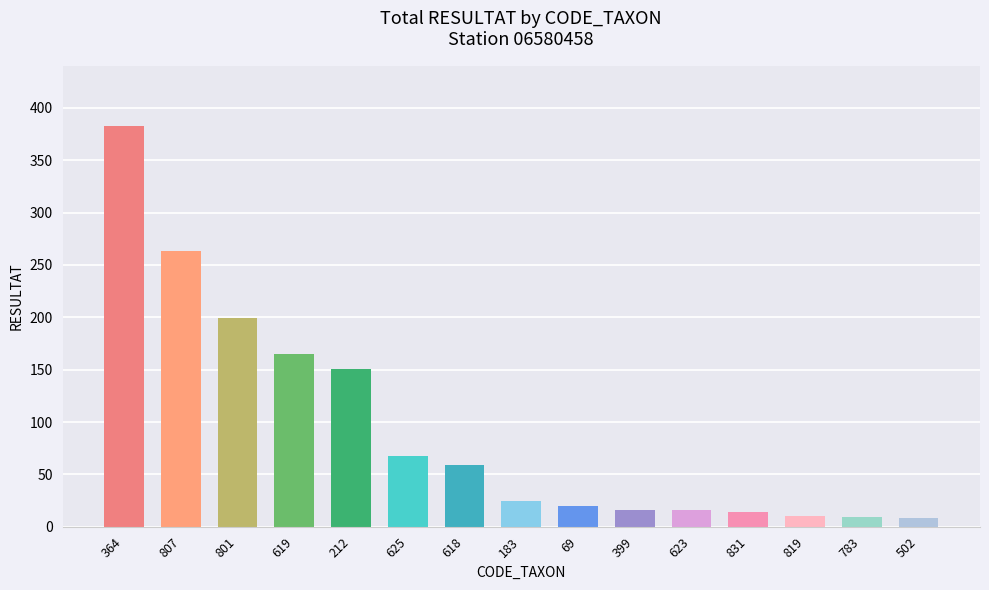

What position from the right is 619?

12